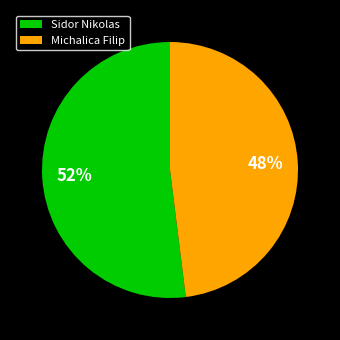

Is it true that Sidor Nikolas is 52% of the pie?

True